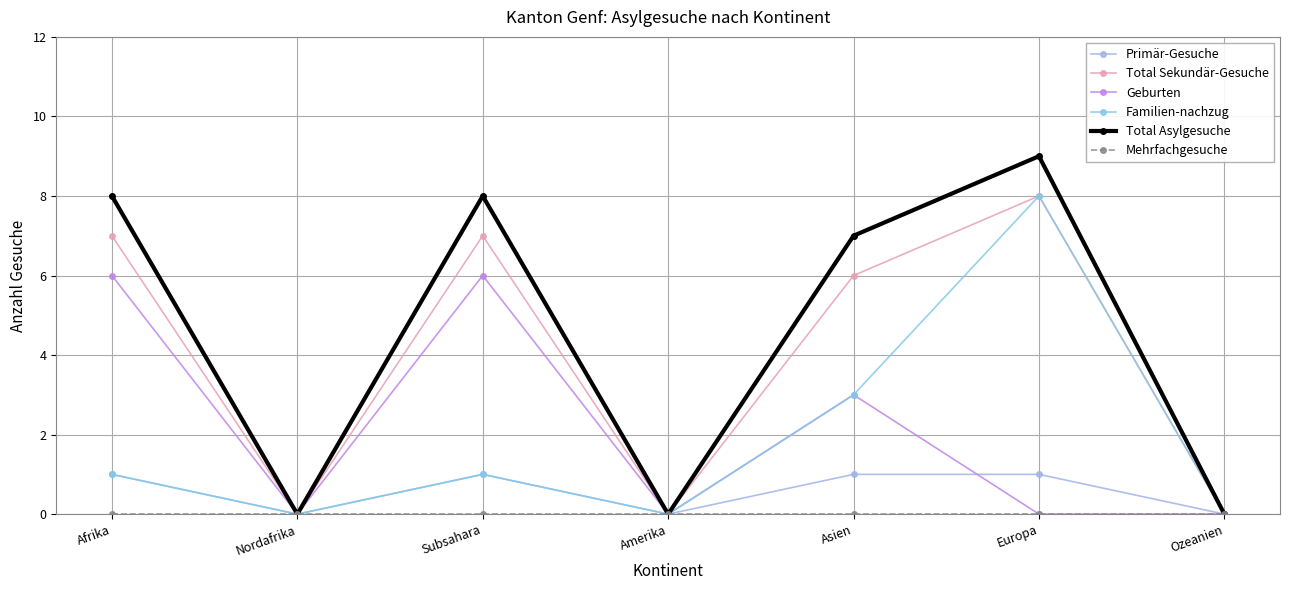

What is the label of the 1st point from the right?

Ozeanien